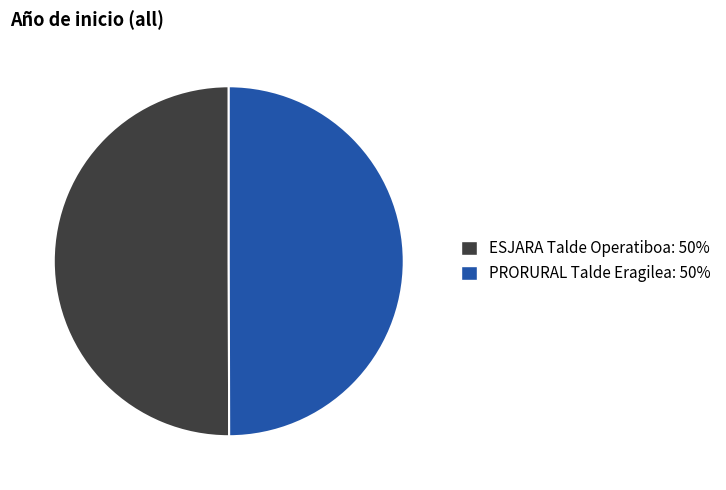

Approximately how many times larger is the value at ESJARA Talde Operatiboa compared to PRORURAL Talde Eragilea?

1.0